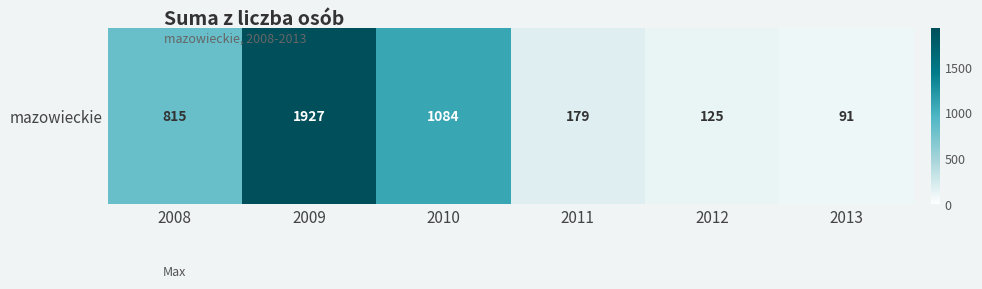

What is the difference between the values at 2010 and 2011?

905